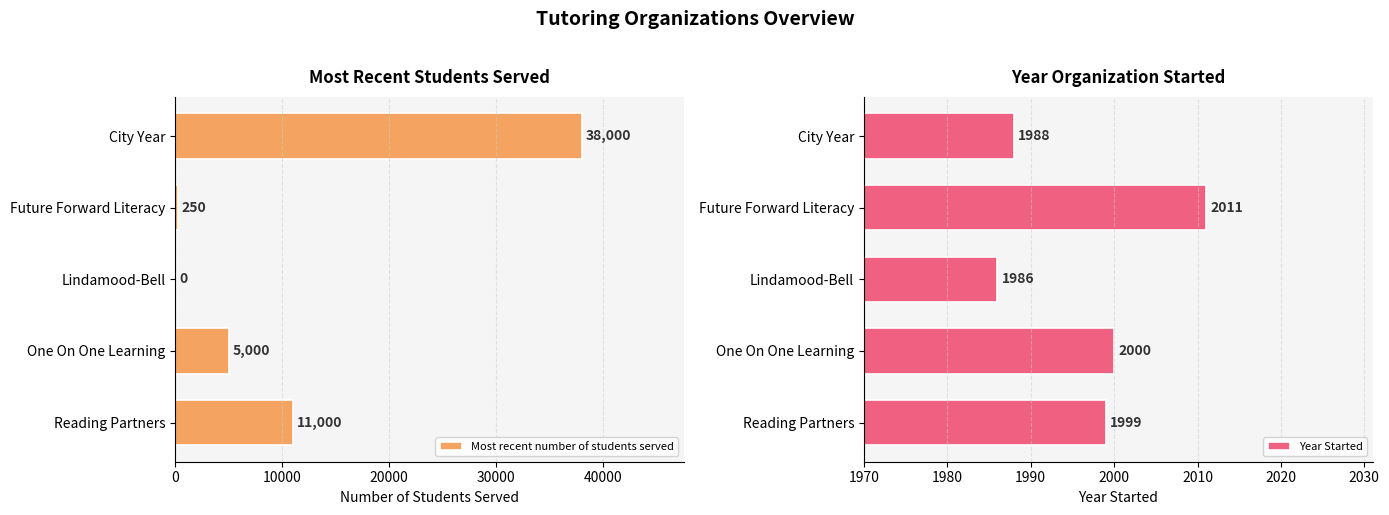

Is the value of Year Started at 0 greater than the value of Most recent number of students served at 30000?

No